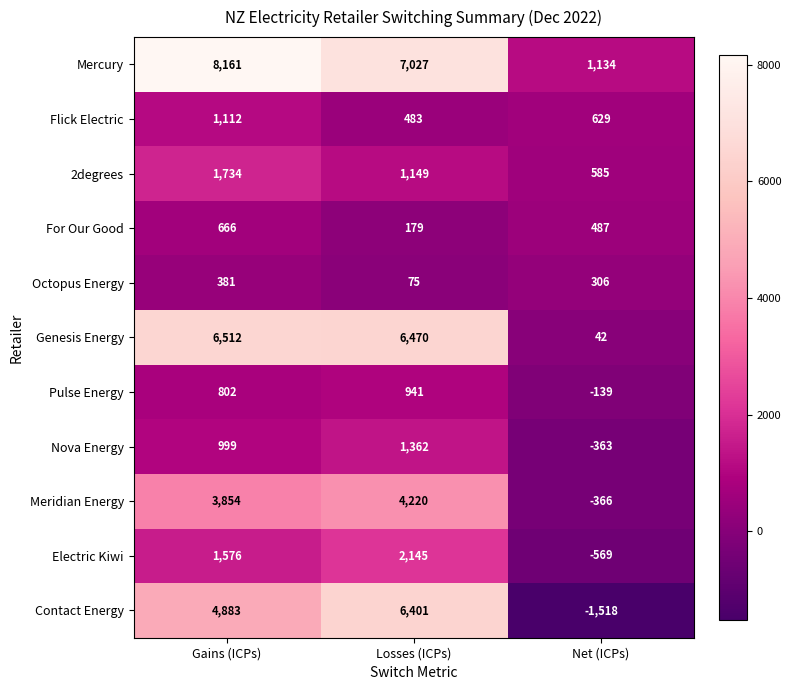

At Net (ICPs), list the series in order from smallest to largest.

Contact Energy, Electric Kiwi, Meridian Energy, Nova Energy, Pulse Energy, Genesis Energy, Octopus Energy, For Our Good, 2degrees, Flick Electric, Mercury